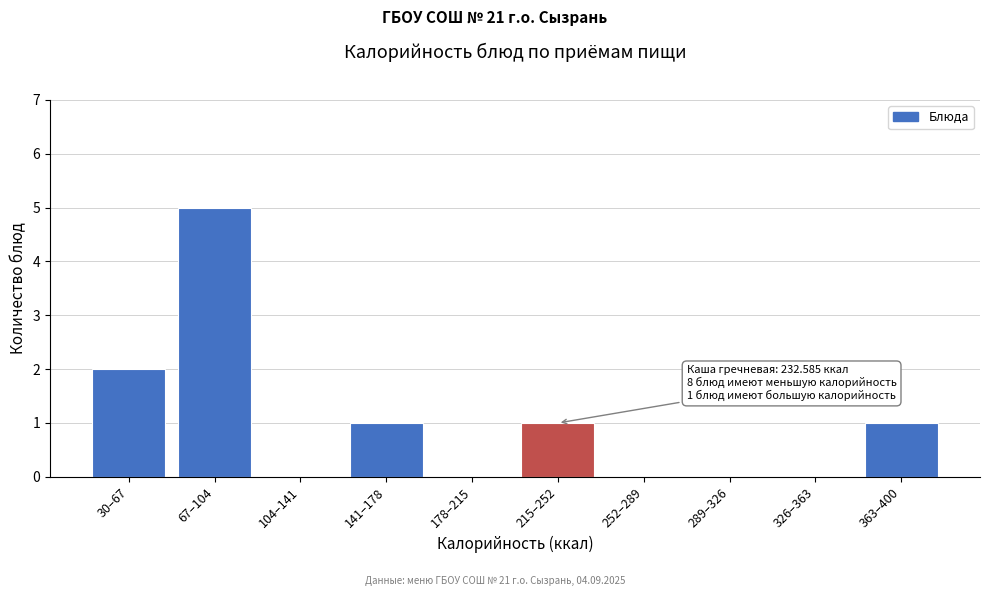

Reading right to left, extract all data points from this chart.

363–400=1	326–363=0	289–326=0	252–289=0	215–252=1	178–215=0	141–178=1	104–141=0	67–104=5	30–67=2